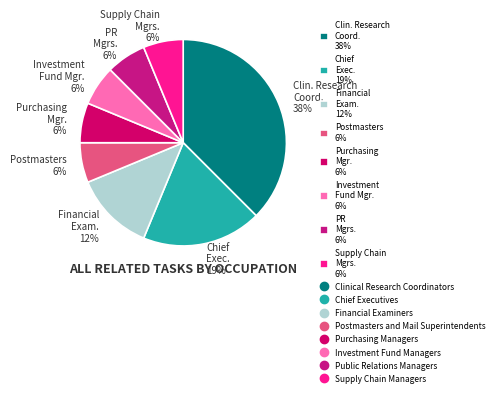

True or false: Investment Fund Mgr. 6% accounts for 6% of the total.

True